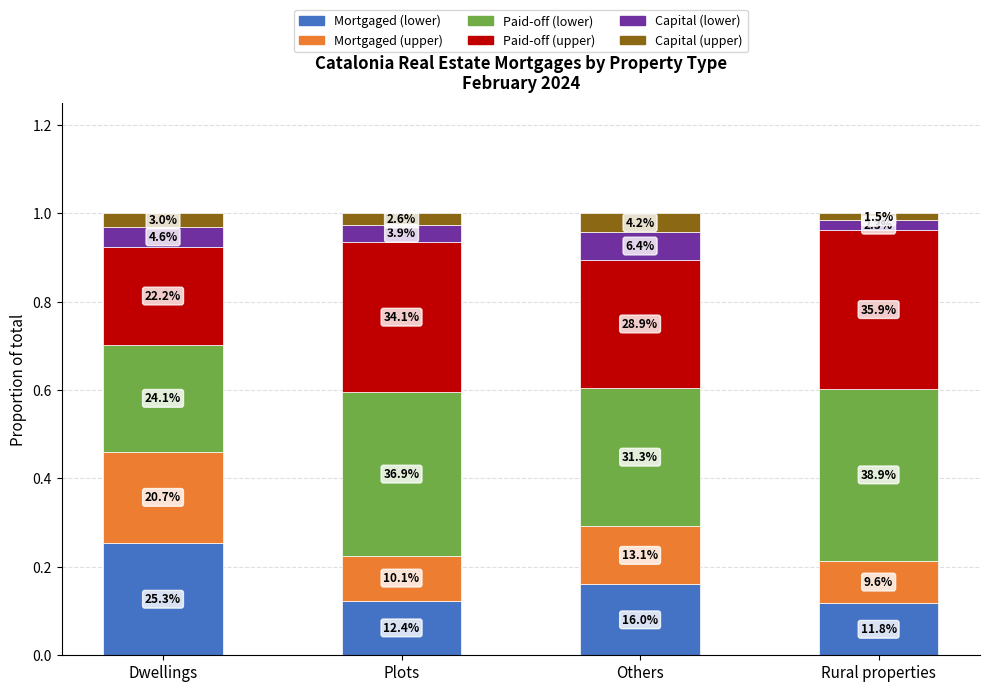

Which series changed the most between Others and Rural properties?

Paid-off (lower)